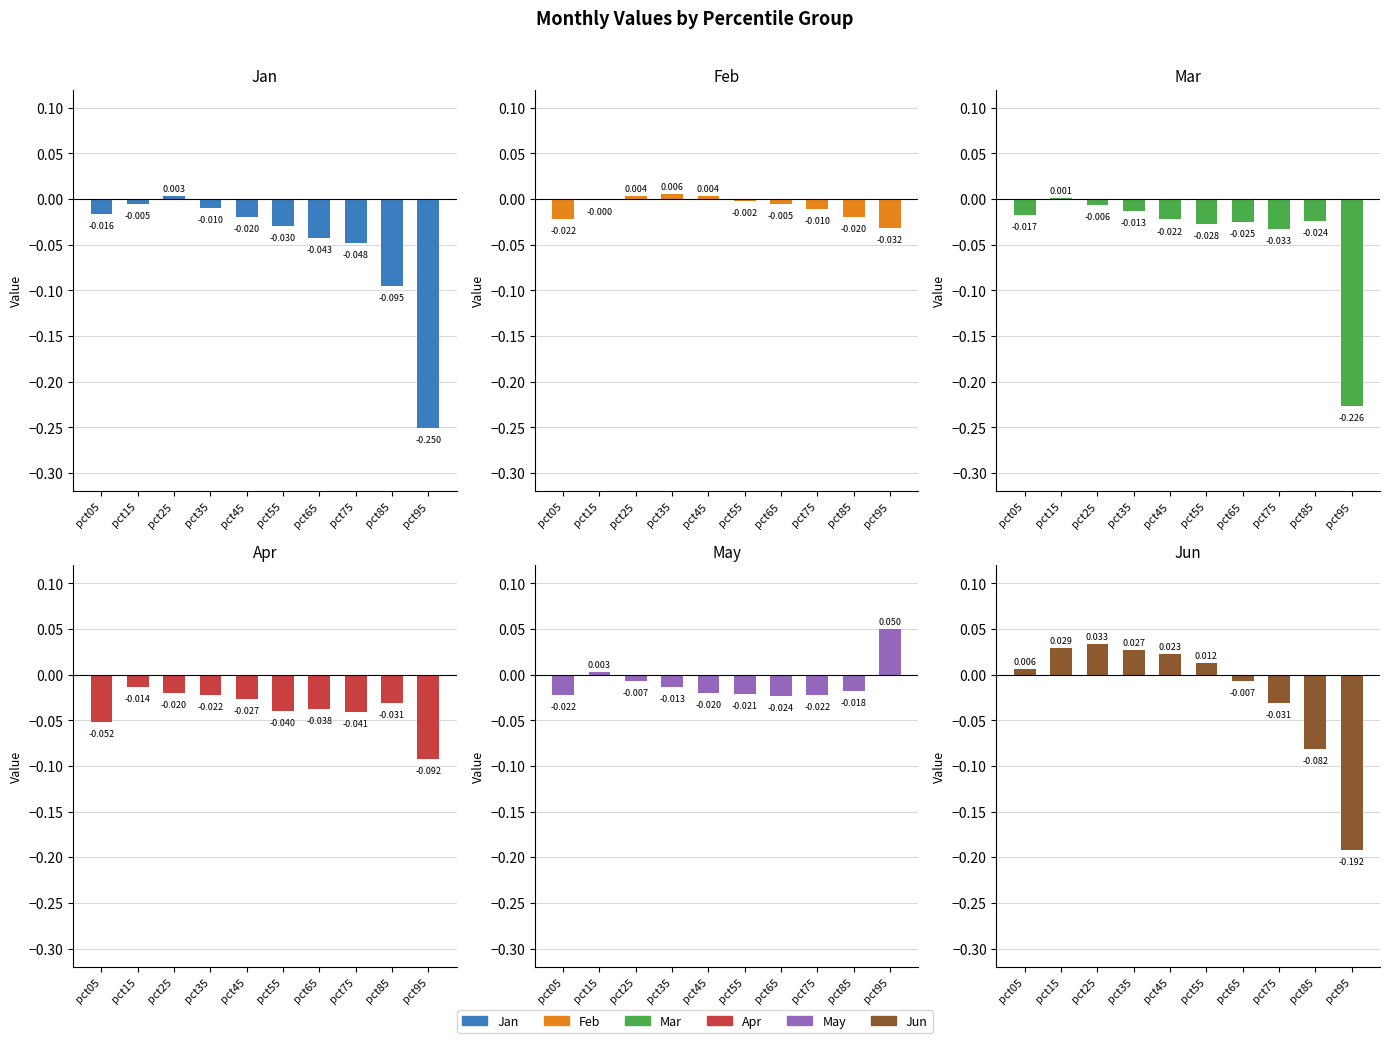

What is the greatest value displayed?

0.1